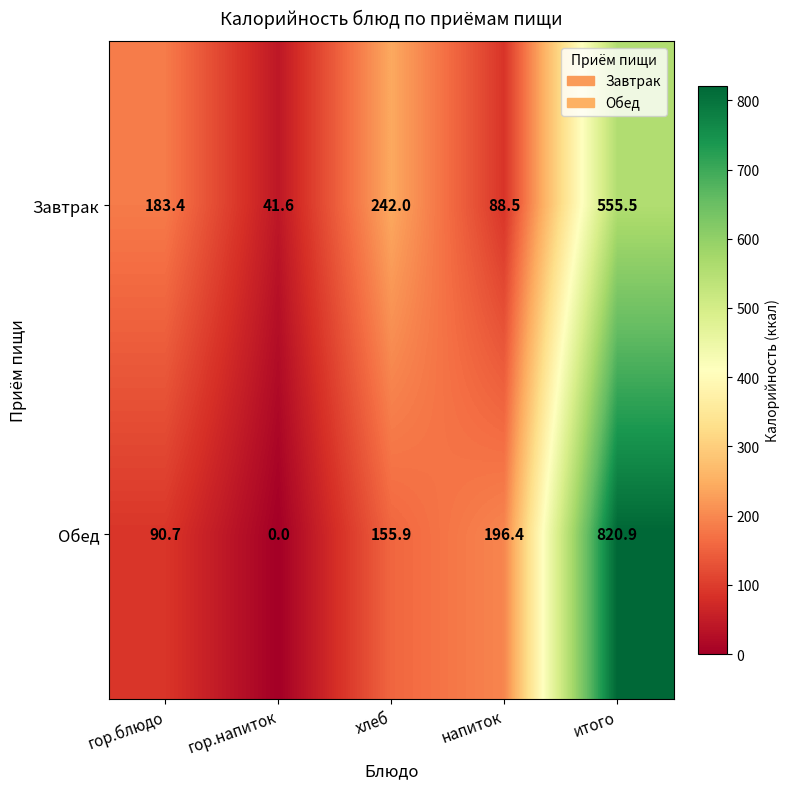

At which category is the sum across all series the highest?

итого